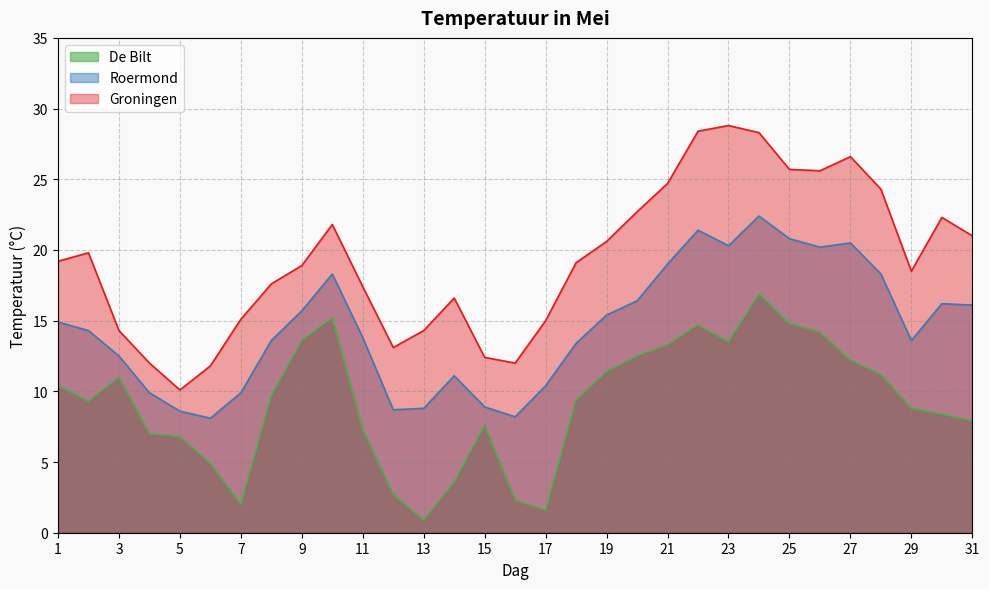

True or false: Roermond and De Bilt cross at least once.

False